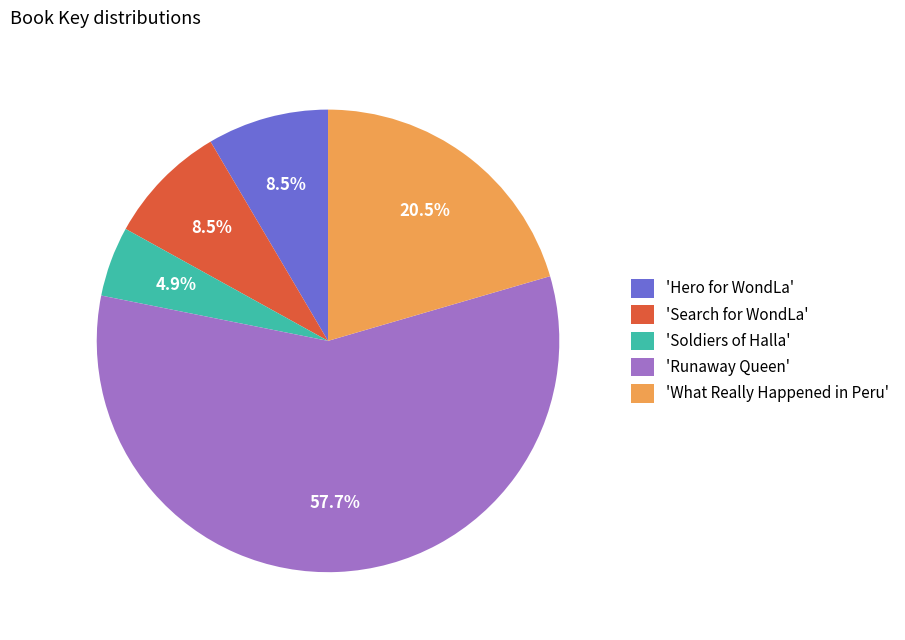

What is the ratio of the value at 'Runaway Queen' to the value at 'Search for WondLa'?

6.8